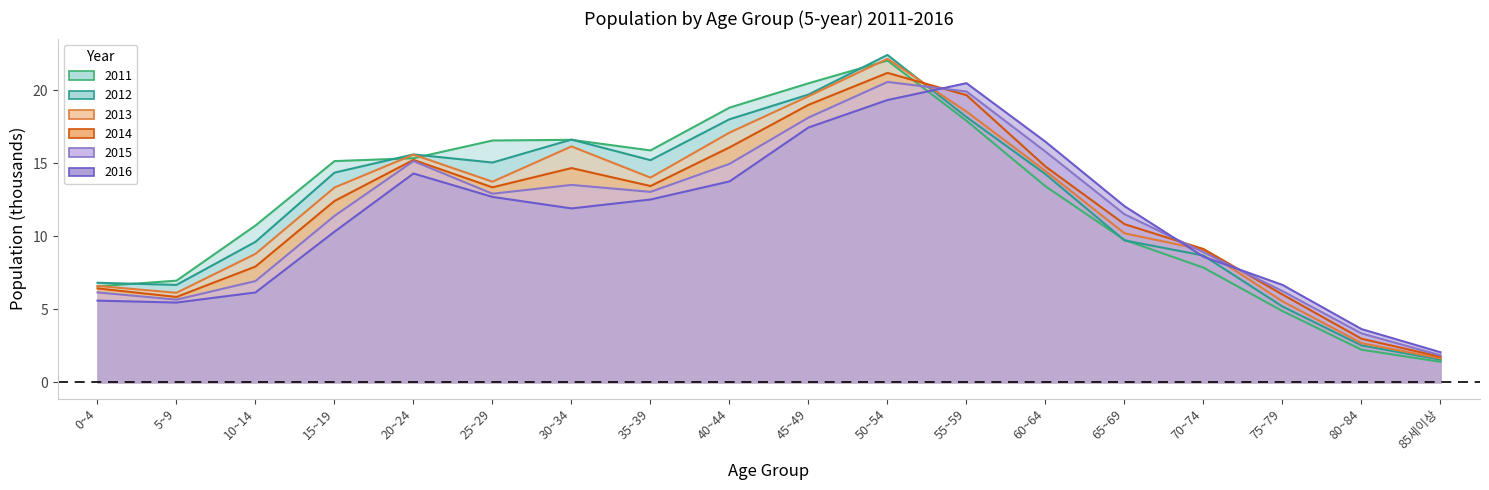

Reading left to right, list all the values displayed in this chart.

2011: 6.6	7.0	10.7	15.2	15.3	16.6	16.6	15.9	18.8	20.5	22.0	17.9	13.4	9.8	7.9	4.9	2.2	1.4
2012: 6.8	6.7	9.6	14.4	15.6	15.1	16.6	15.2	18.0	19.7	22.4	18.2	14.3	9.7	8.7	5.2	2.5	1.6
2013: 6.6	6.1	8.8	13.3	15.6	13.7	16.2	14.0	17.1	19.6	22.2	18.5	14.5	10.2	9.1	5.5	2.7	1.6
2014: 6.4	5.8	7.9	12.4	15.2	13.4	14.7	13.4	16.1	19.0	21.2	19.7	14.8	10.8	9.1	6.0	3.0	1.7
2015: 6.2	5.7	6.9	11.4	15.1	12.9	13.5	13.0	15.0	18.1	20.6	19.9	15.8	11.5	8.9	6.2	3.3	1.9
2016: 5.6	5.5	6.2	10.3	14.3	12.7	11.9	12.5	13.8	17.5	19.3	20.5	16.5	12.1	8.6	6.7	3.6	2.1